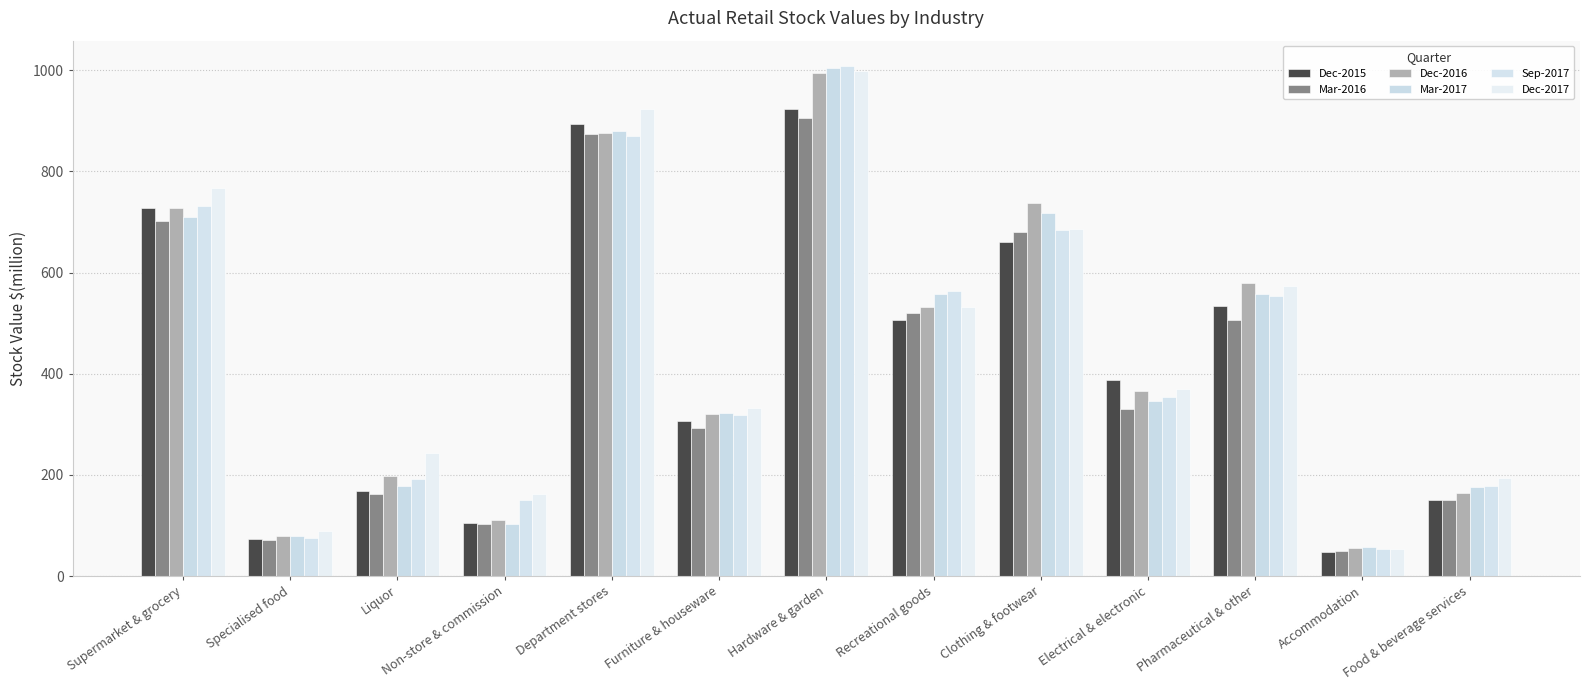

Between Furniture & houseware and Recreational goods, which series saw the biggest shift?

Sep-2017